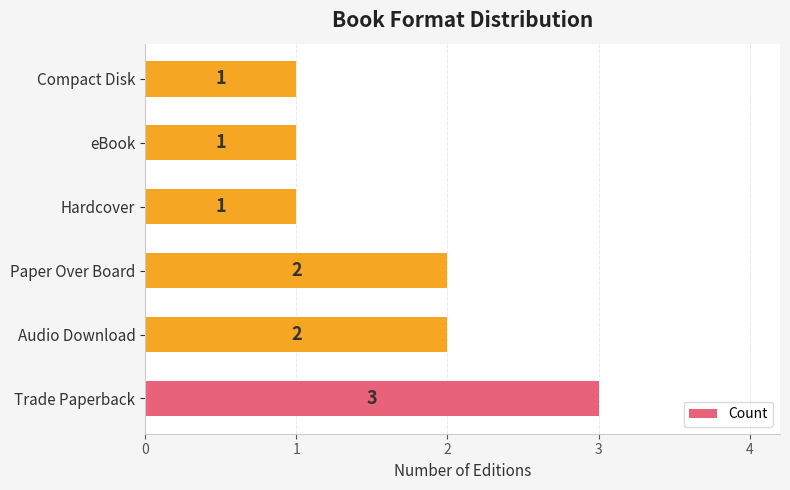

What is the difference between the maximum and second lowest values?

2